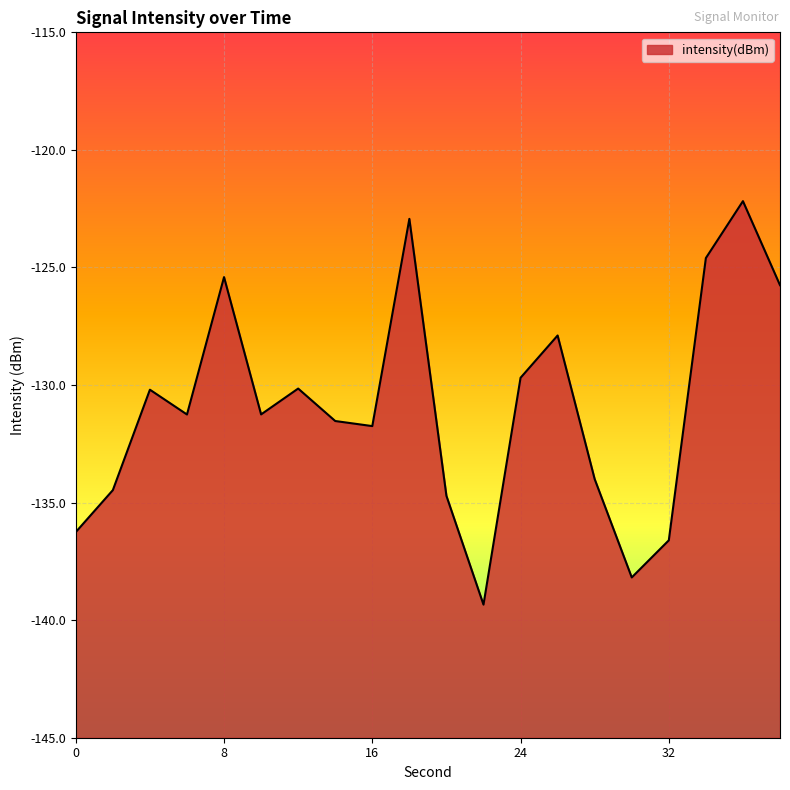

What is the maximum value shown in the chart?

-122.2